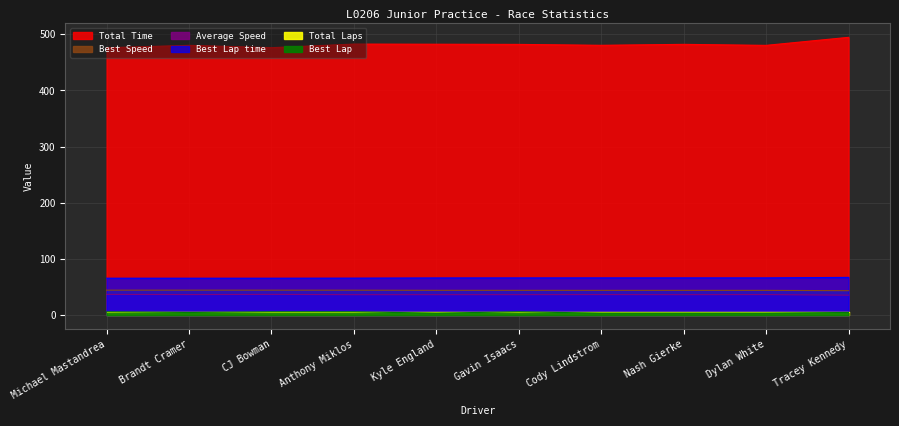

Which series changed the most between CJ Bowman and Gavin Isaacs?

Total Time